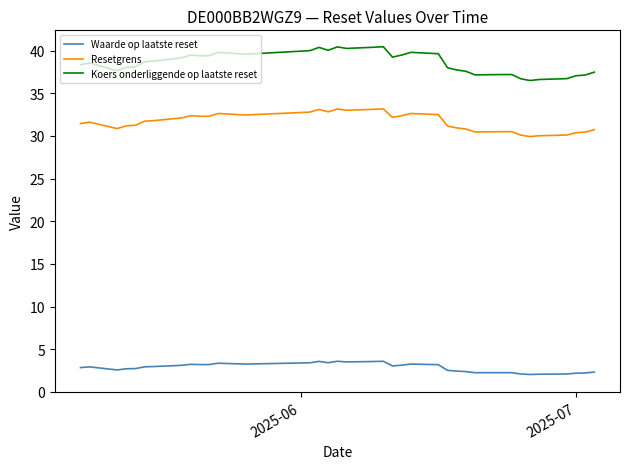

Which series has the largest range (max minus min)?

Koers onderliggende op laatste reset